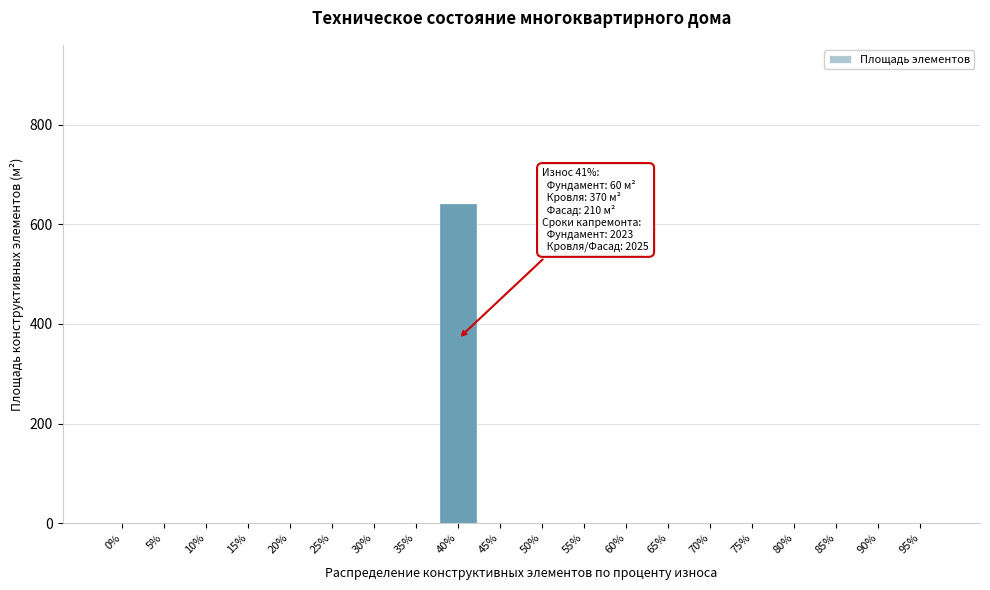

Reading left to right, extract all data points from this chart.

0%=0	5%=0	10%=0	15%=0	20%=0	25%=0	30%=0	35%=0	40%=640	45%=0	50%=0	55%=0	60%=0	65%=0	70%=0	75%=0	80%=0	85%=0	90%=0	95%=0